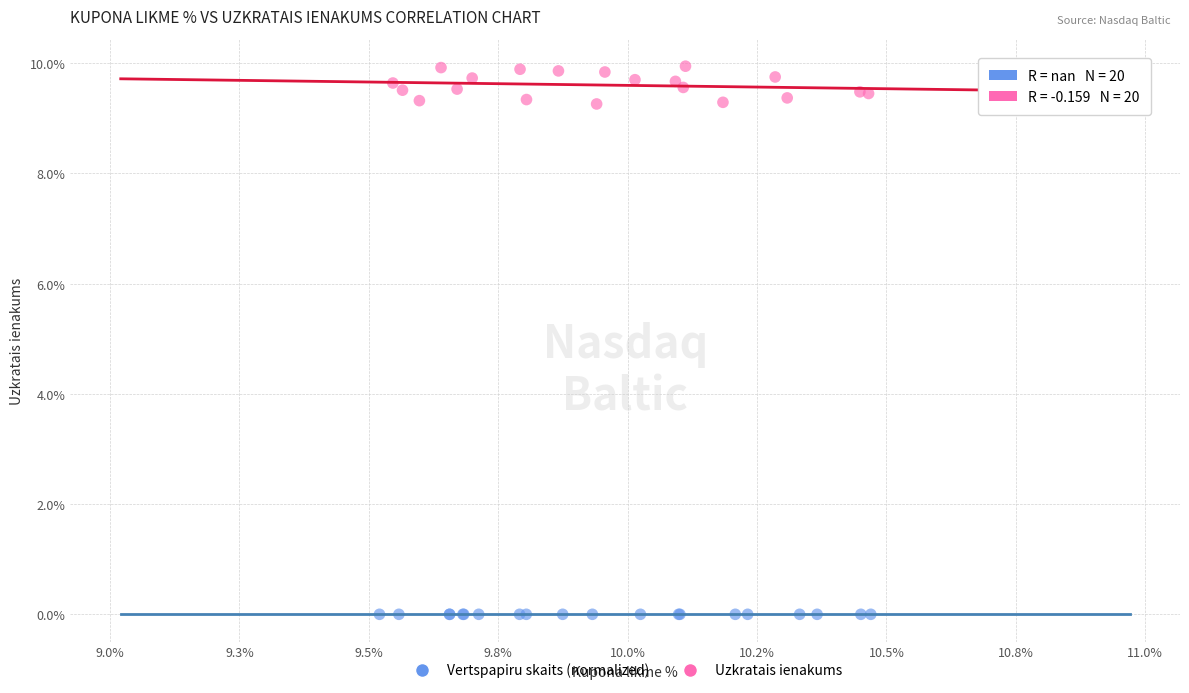

Which series reaches the minimum Y coordinate?

Vertspapiru skaits (normalized)